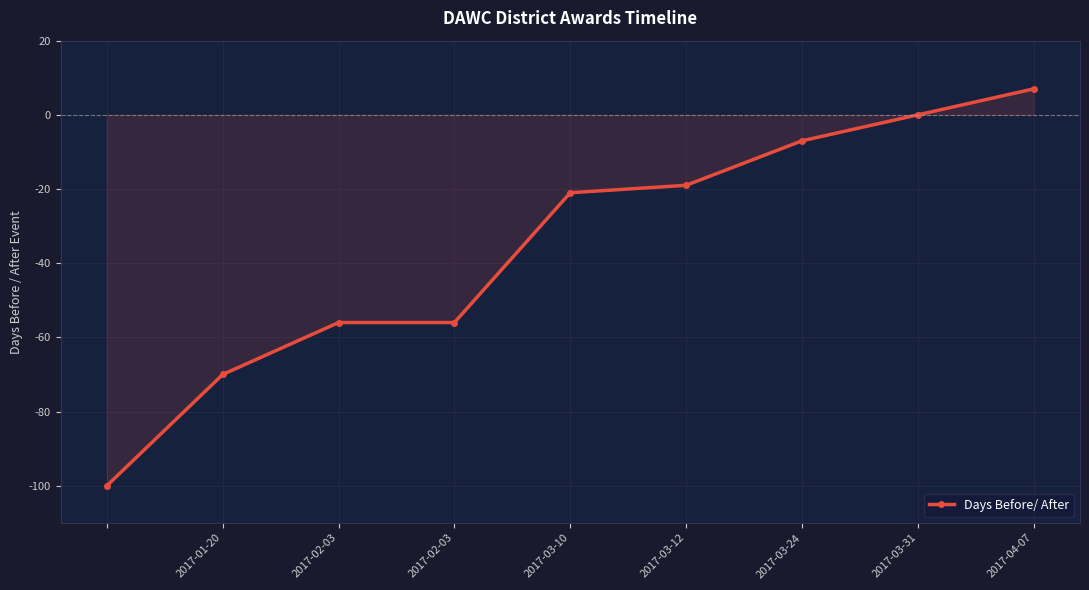

Count the number of data series in this chart.

1